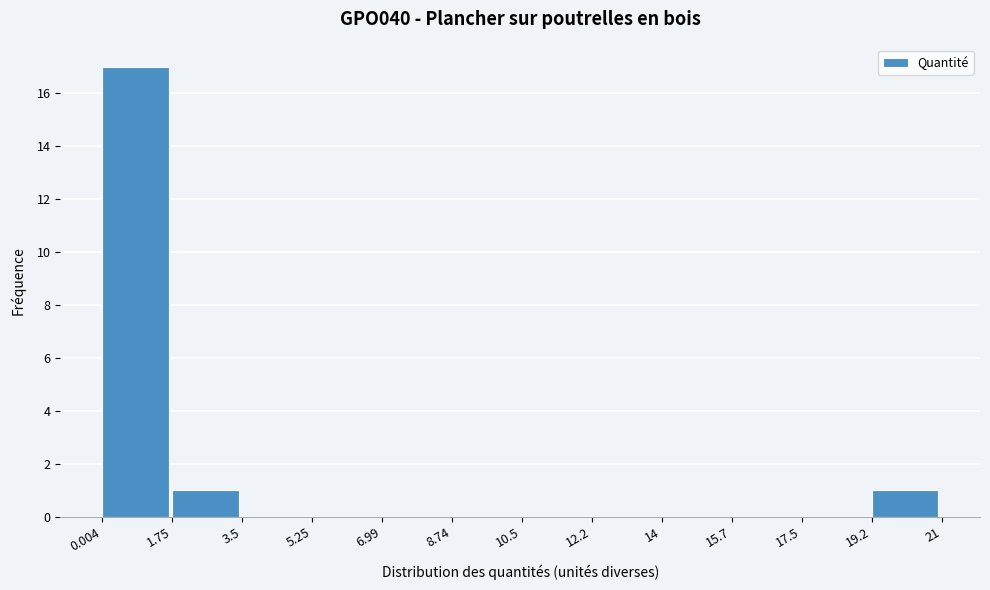

Reading left to right, list every bar in this chart as the range it spans on the x-axis followed by its height. The values are not printed on the chart, so give them approximately, as read against the axis.

0.004 to 1.75: 17
1.75 to 3.5: 1
3.5 to 5.25: 0
5.25 to 6.99: 0
6.99 to 8.74: 0
8.74 to 10.5: 0
10.5 to 12.2: 0
12.2 to 14: 0
14 to 15.7: 0
15.7 to 17.5: 0
17.5 to 19.2: 0
19.2 to 21: 1